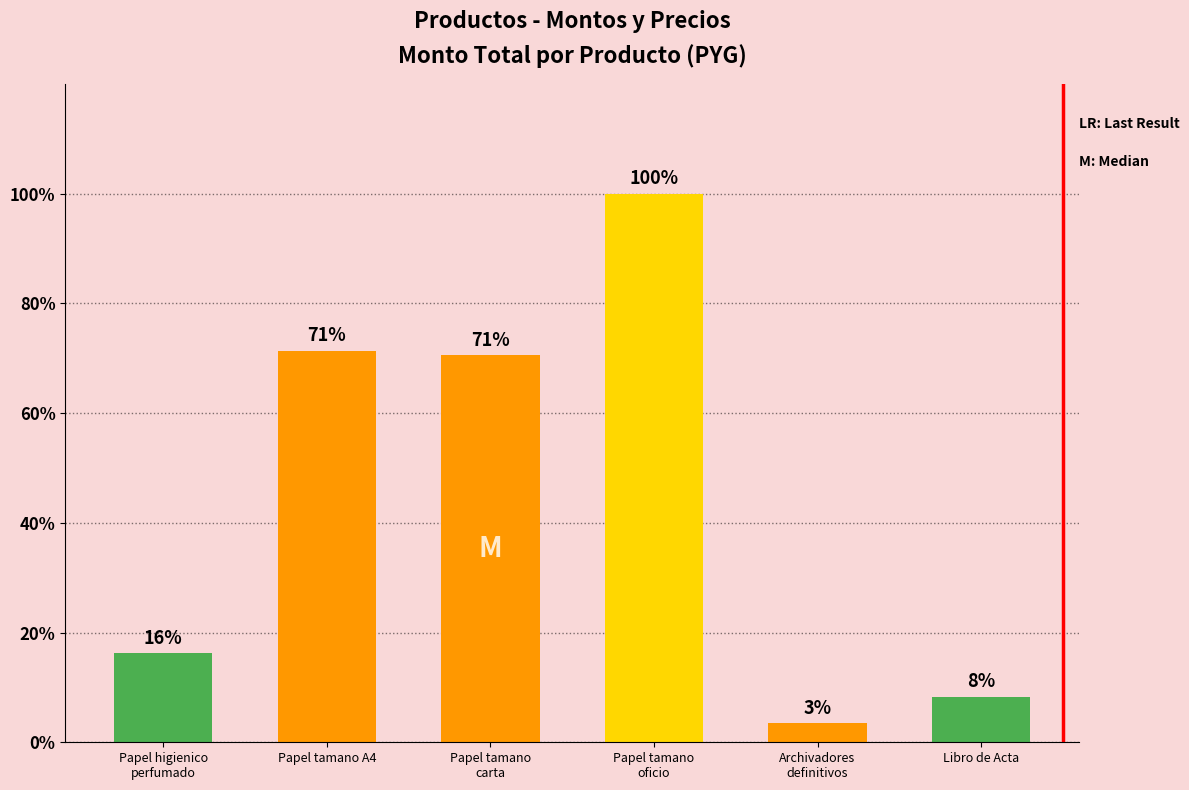

The value at Papel higienico
perfumado is 2507000. True or false?

True